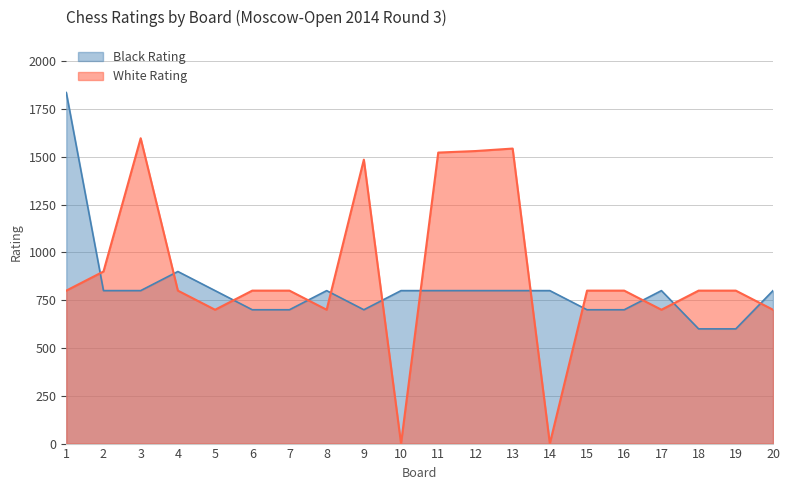

How many intersections are there between White Rating and Black Rating?

12